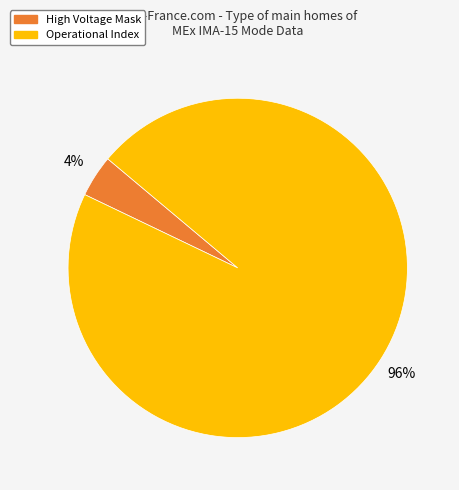

Is there any slice that represents more than half of the pie?

Yes